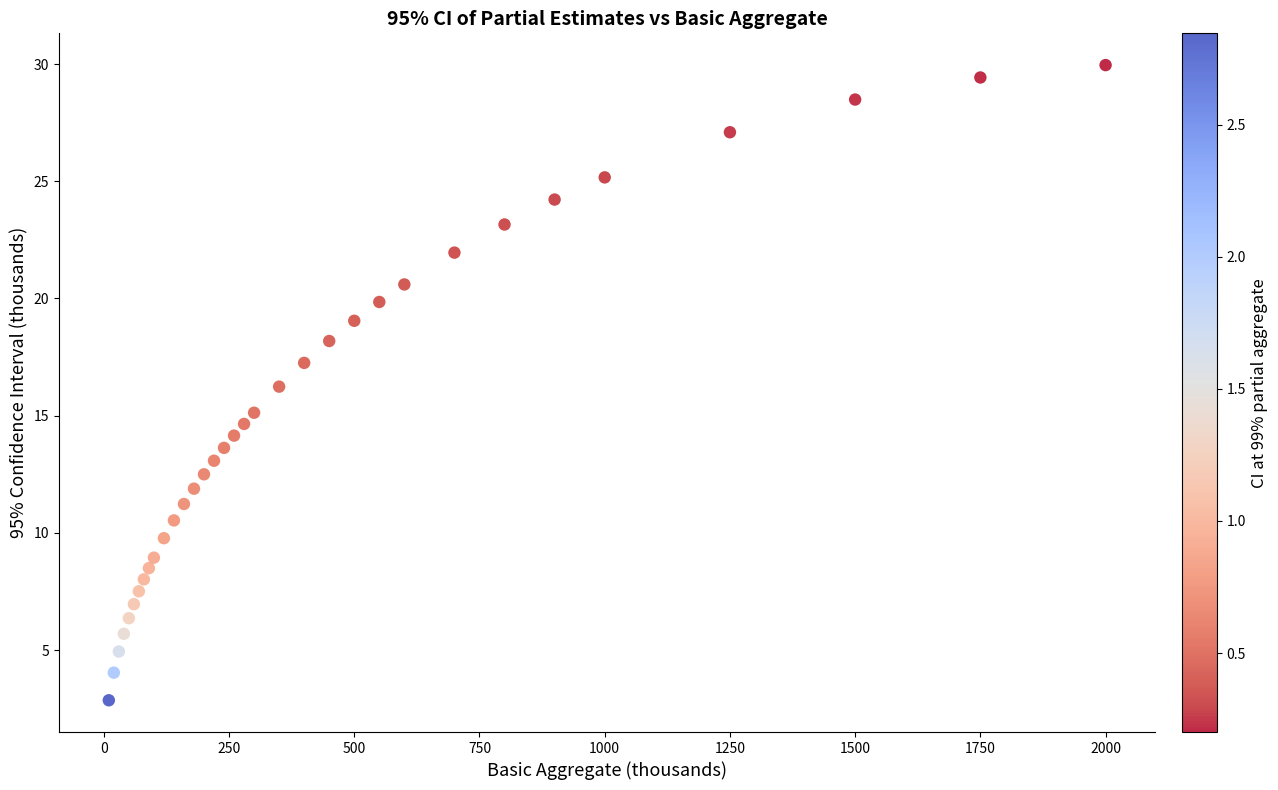

What is the range of X values (max minus min)?

1990.0